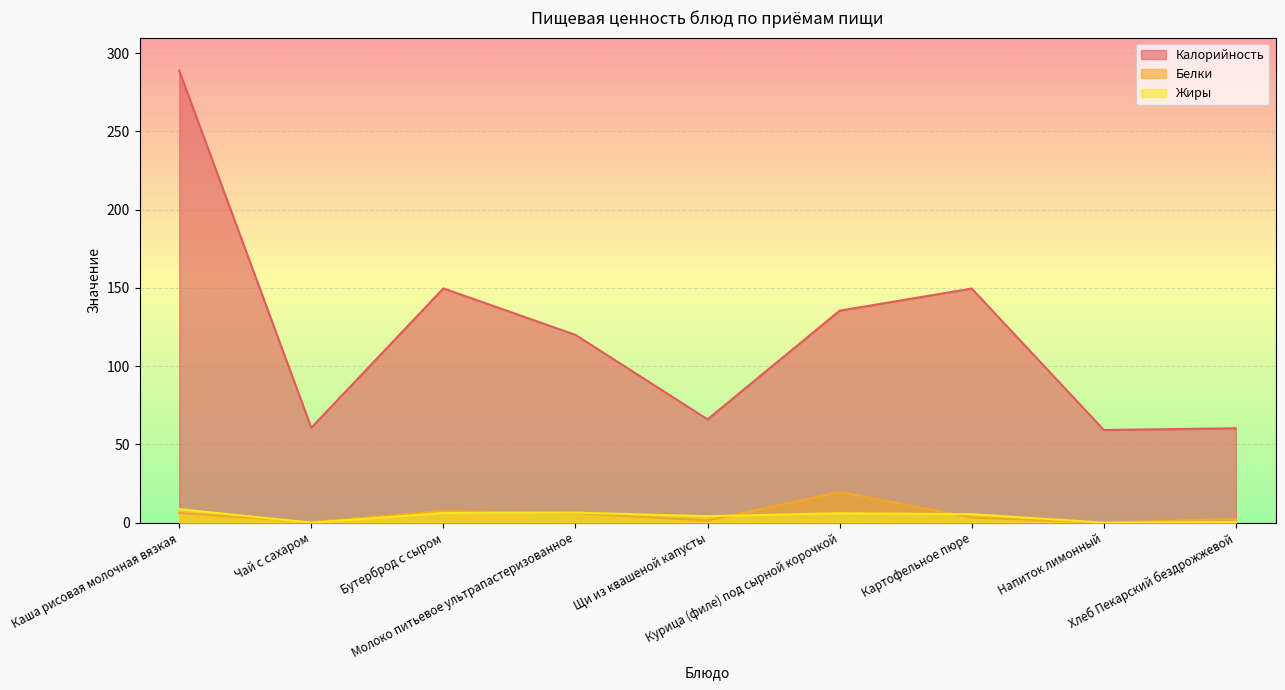

What is the label of the 5th point from the right?

Щи из квашеной капусты